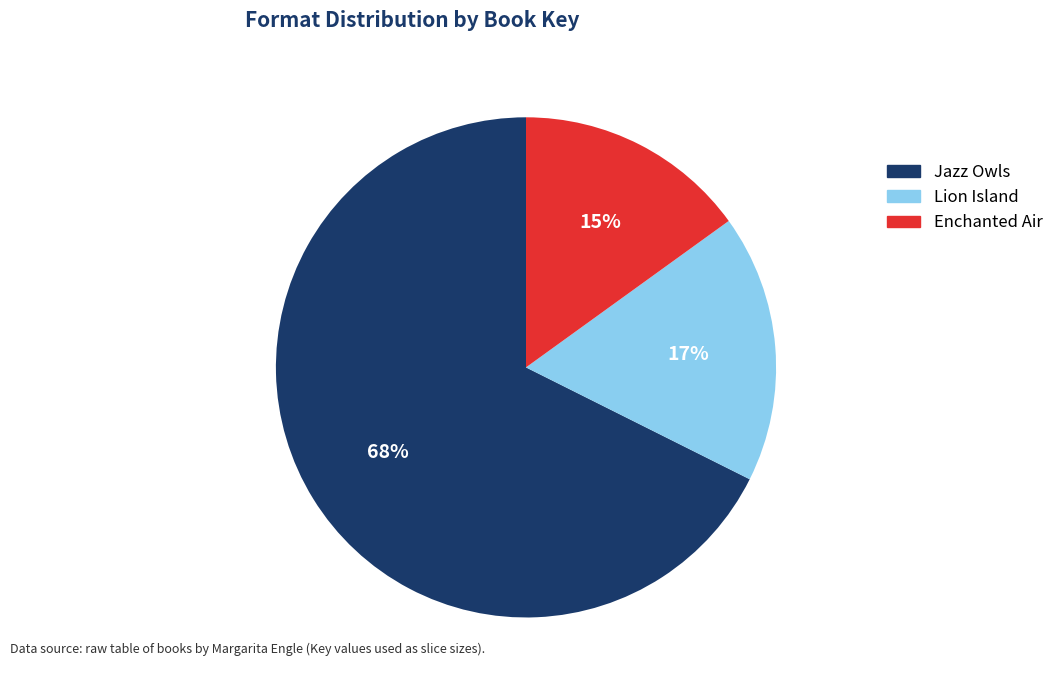

The Jazz Owls slice represents 68% of the pie. True or false?

True